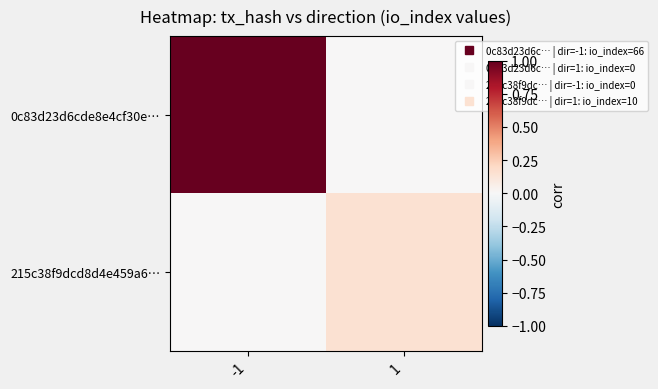

Reading left to right, list all the values displayed in this chart.

0c83d23d6cde8e4cf30e…: -1=1.0	1=0.0
215c38f9dcd8d4e459a6…: -1=0.0	1=0.2